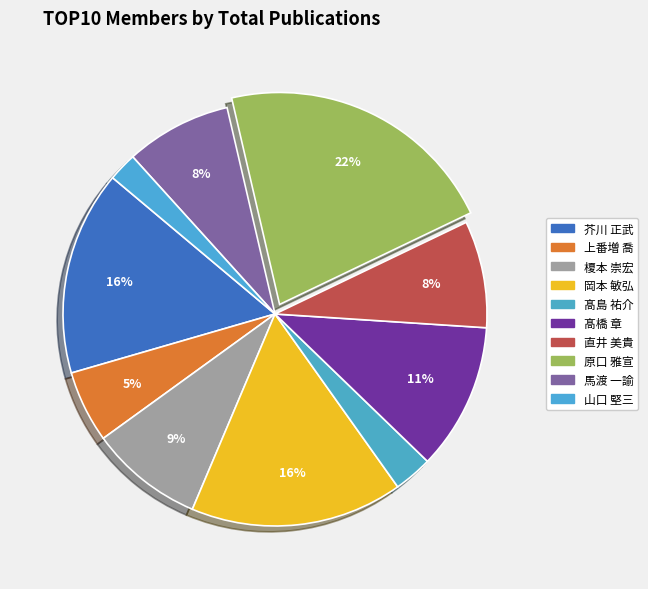

What percentage do 直井 美貴 and 原口 雅宣 together represent?

29.7%